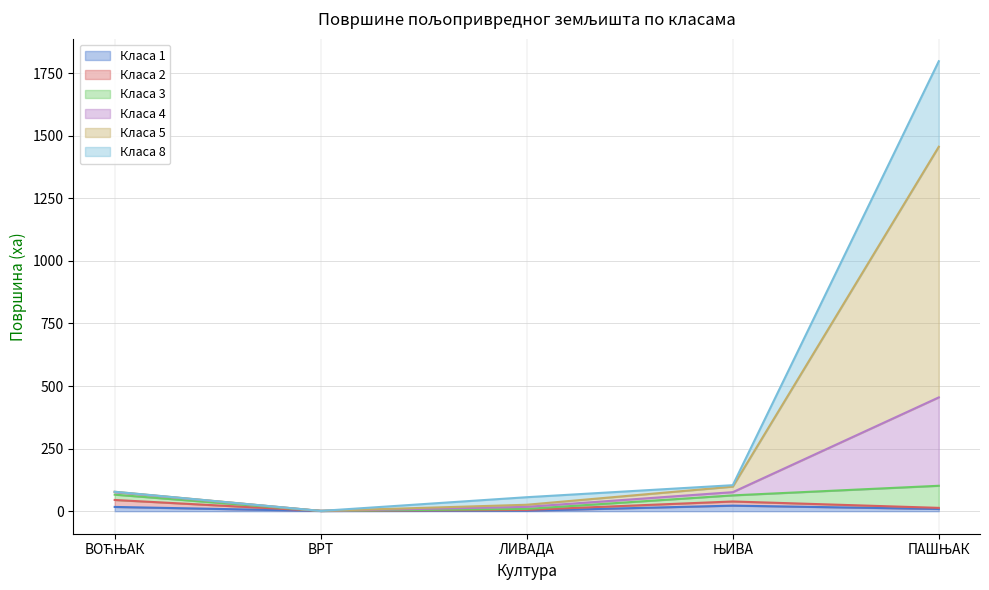

How many interior local valleys does the Класа 1 series have?

1